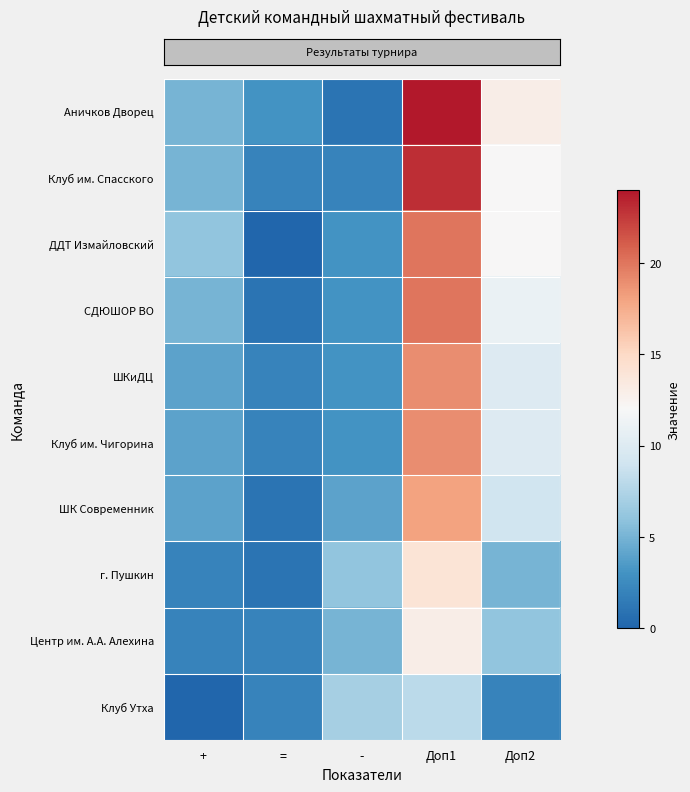

What is the total value across all series at +?

37